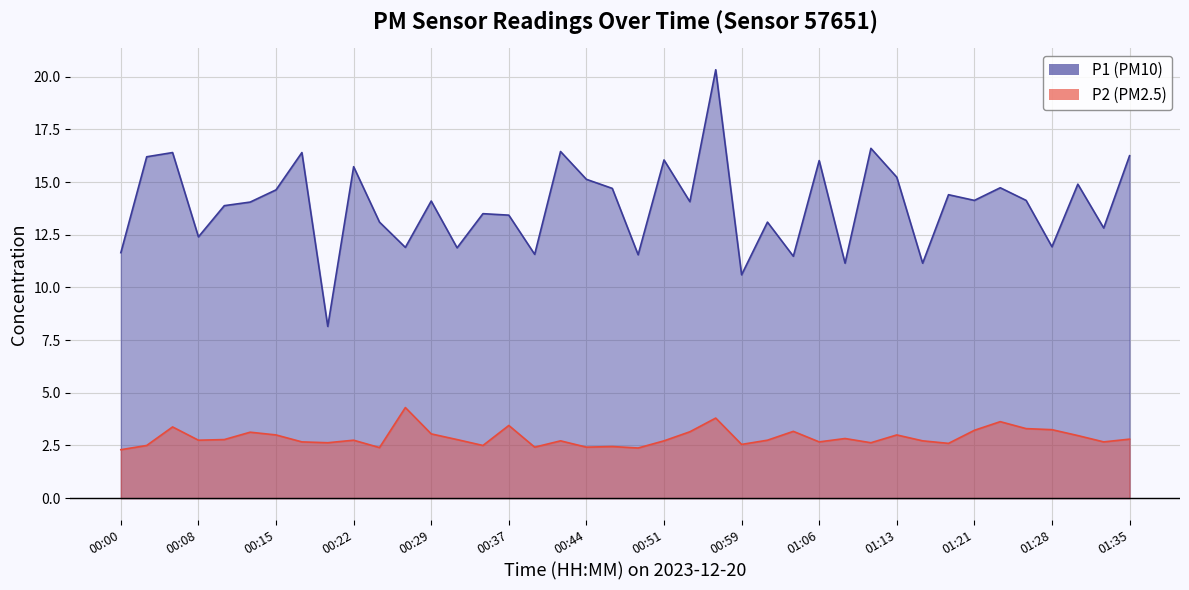

What is the difference between the highest and lowest values at 01:16?

8.4